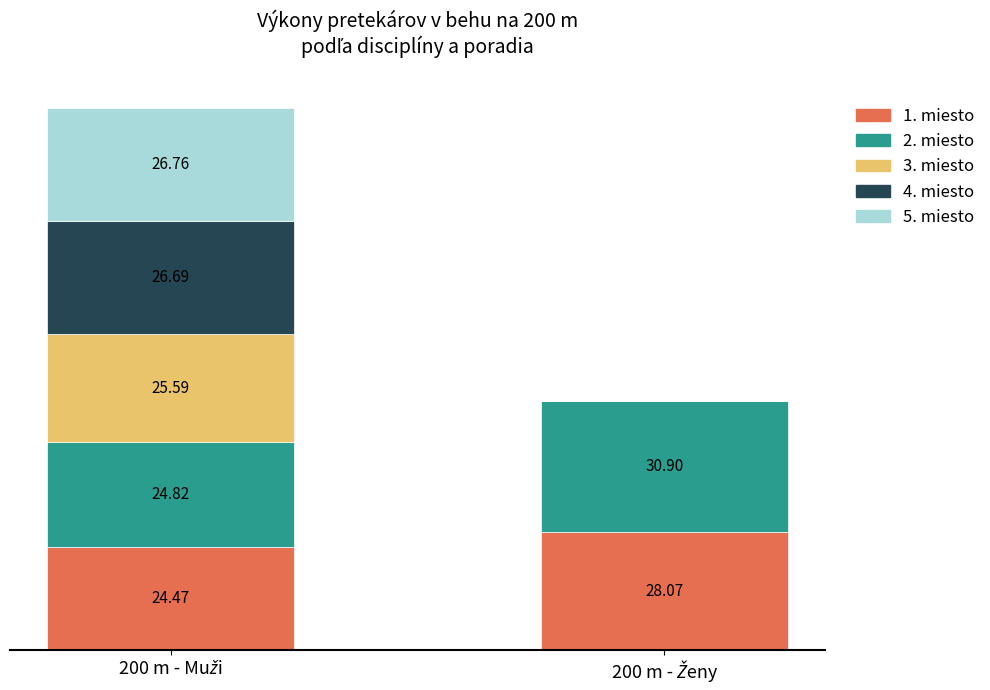

What are all the series names shown in the legend?

1. miesto, 2. miesto, 3. miesto, 4. miesto, 5. miesto